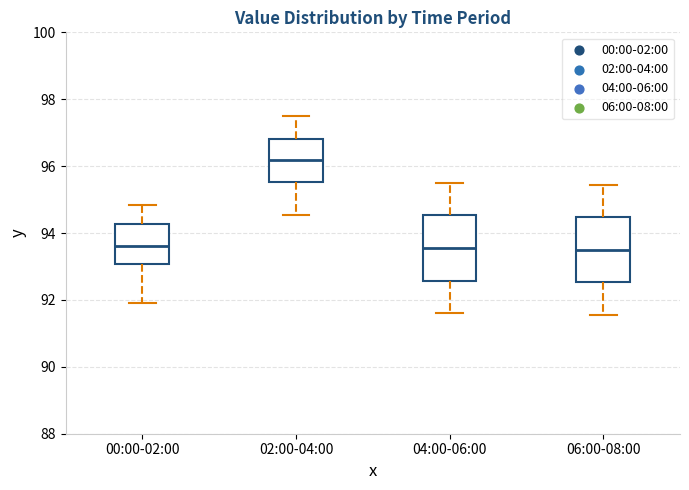

Where is the lower edge of the box for 02:00-04:00 on the y-axis? The values are not printed on the chart, so give them approximately, as read against the axis.

95.6